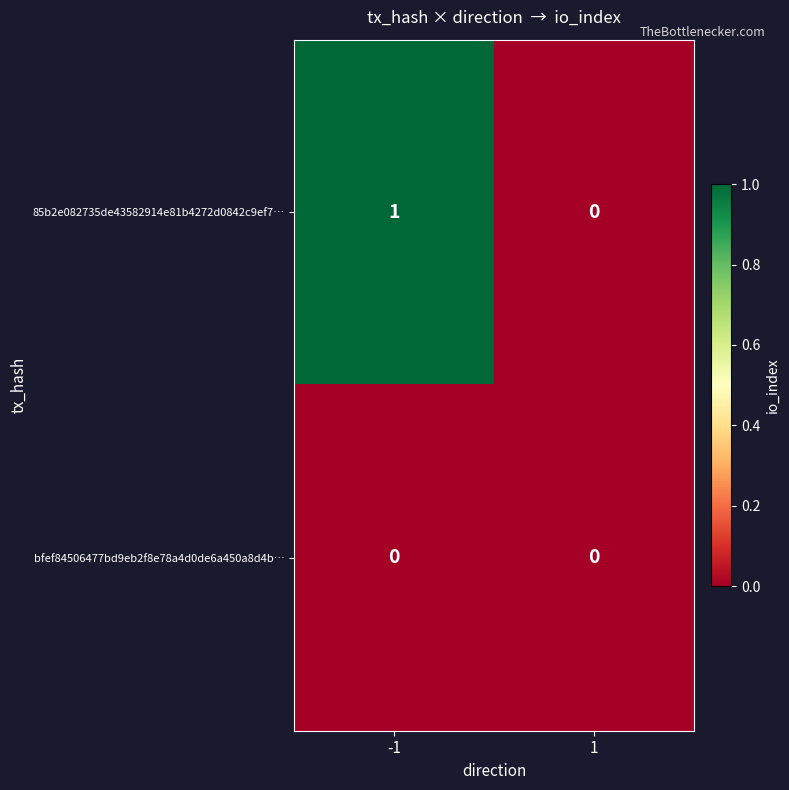

List the series in order of their peak value, highest first.

85b2e082735de43582914e81b4272d0842c9ef7…, bfef84506477bd9eb2f8e78a4d0de6a450a8d4b…